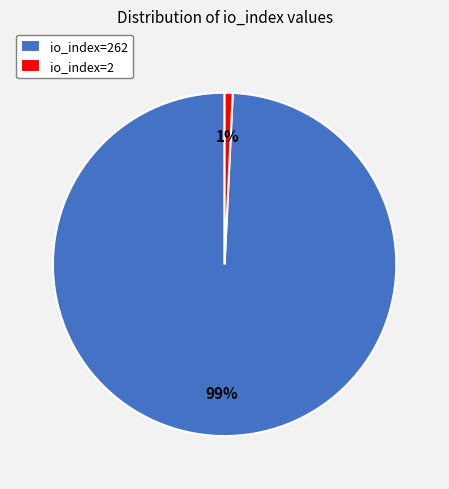

What is the smallest slice in the pie chart?

io_index=2